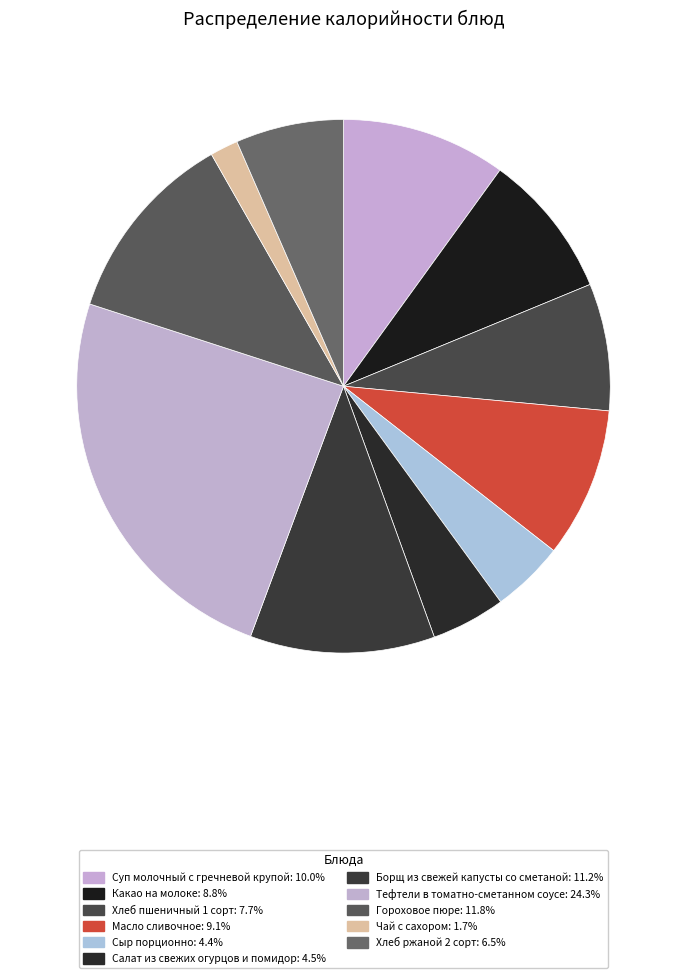

Count the number of slices in the pie.

11